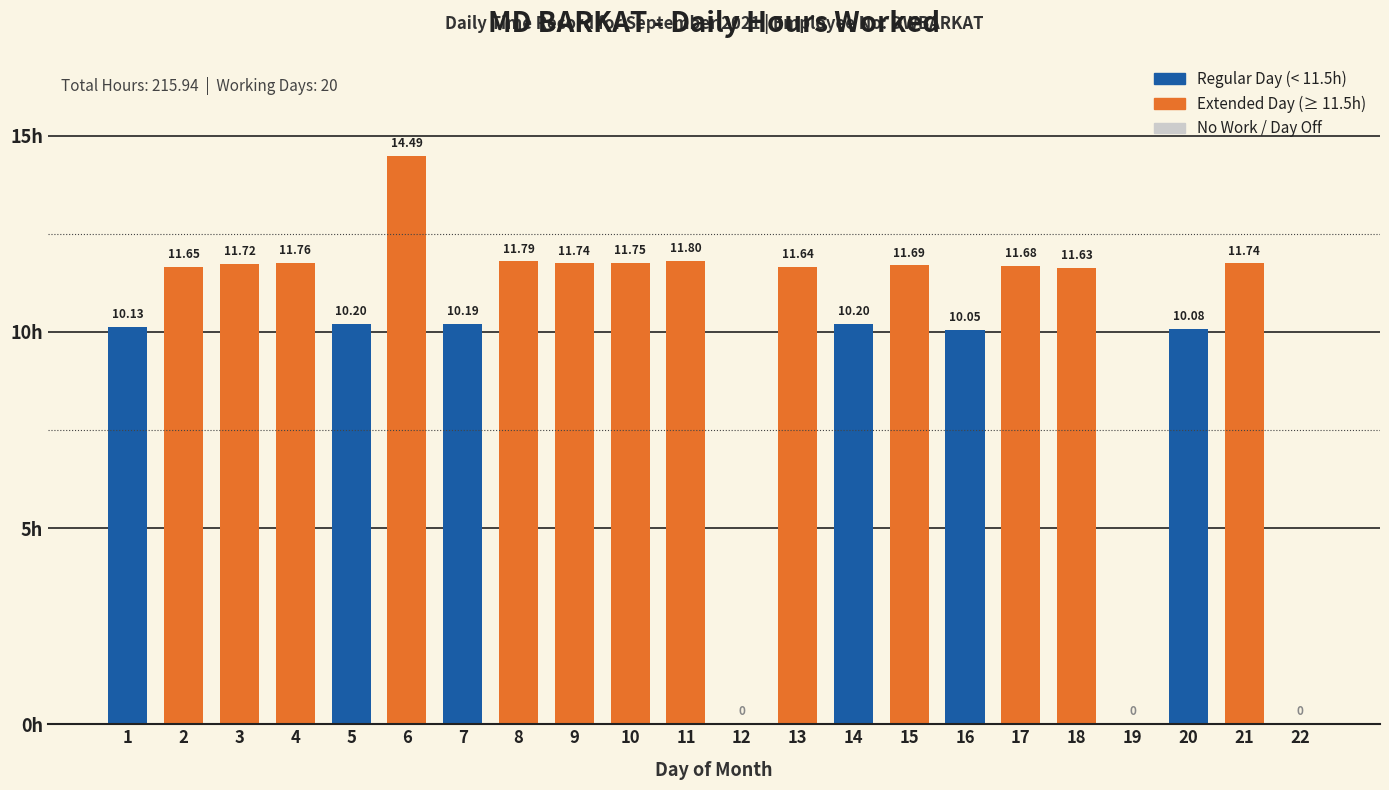

Between 7 and 6, which is larger?

6